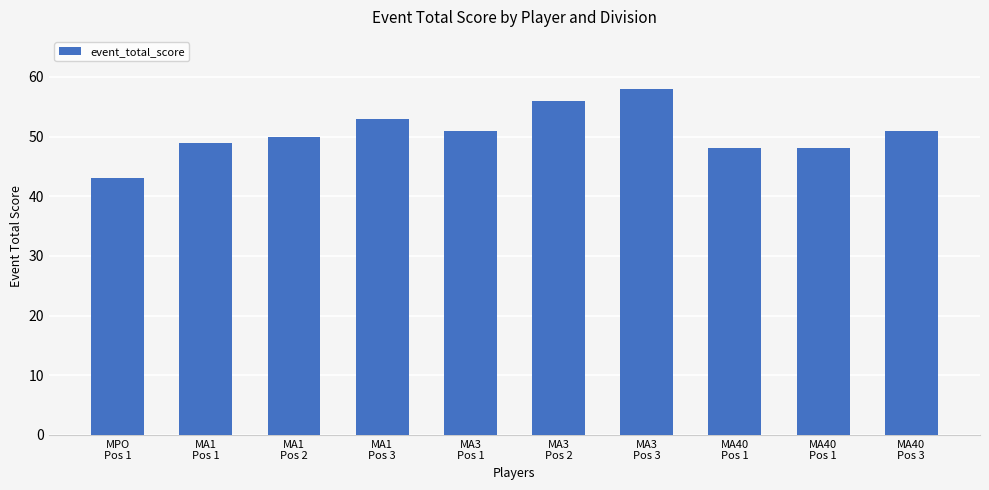

How many bars are there in total?

10